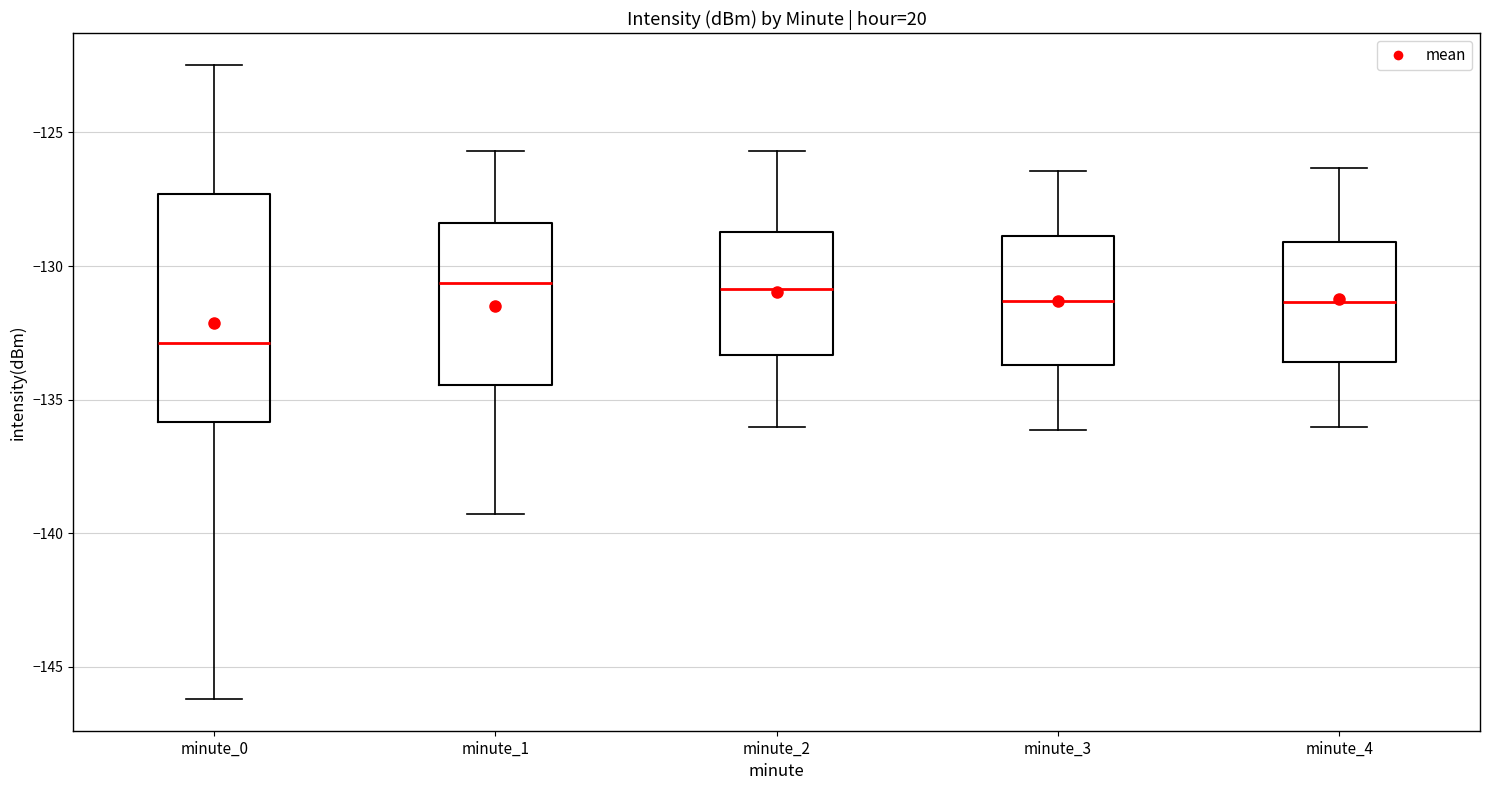

Reading left to right, transcribe this box plot: for each box, give where its median line is, the range the box spans, and where its two whiskers end, as read against the y-axis. The values are not printed on the chart, so give them approximately, as read against the axis.

minute_0: median -133.0, box -136.0 to -127.5, whiskers -146.0 to -122.5
minute_1: median -130.5, box -134.5 to -128.5, whiskers -139.5 to -125.5
minute_2: median -131.0, box -133.5 to -128.5, whiskers -136.0 to -125.5
minute_3: median -131.5, box -133.5 to -129.0, whiskers -136.0 to -126.5
minute_4: median -131.5, box -133.5 to -129.0, whiskers -136.0 to -126.5